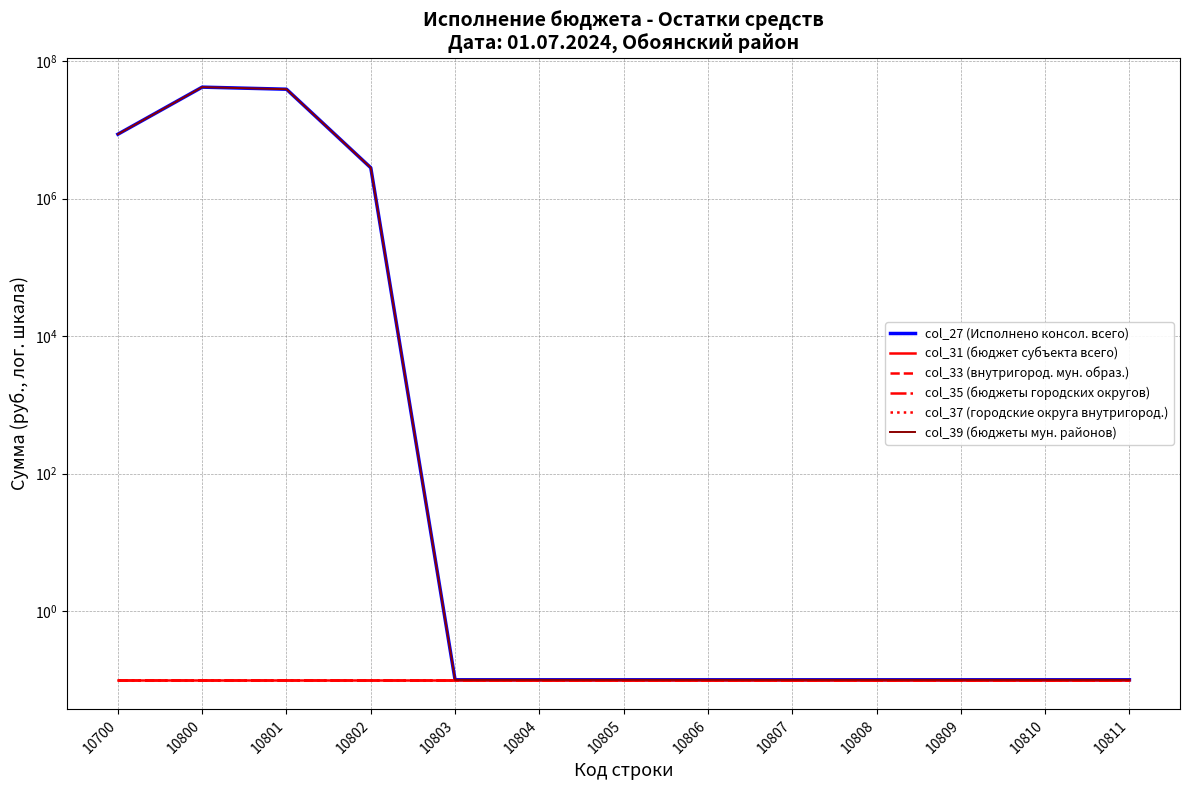

Which label corresponds to the largest value in the chart?

10800